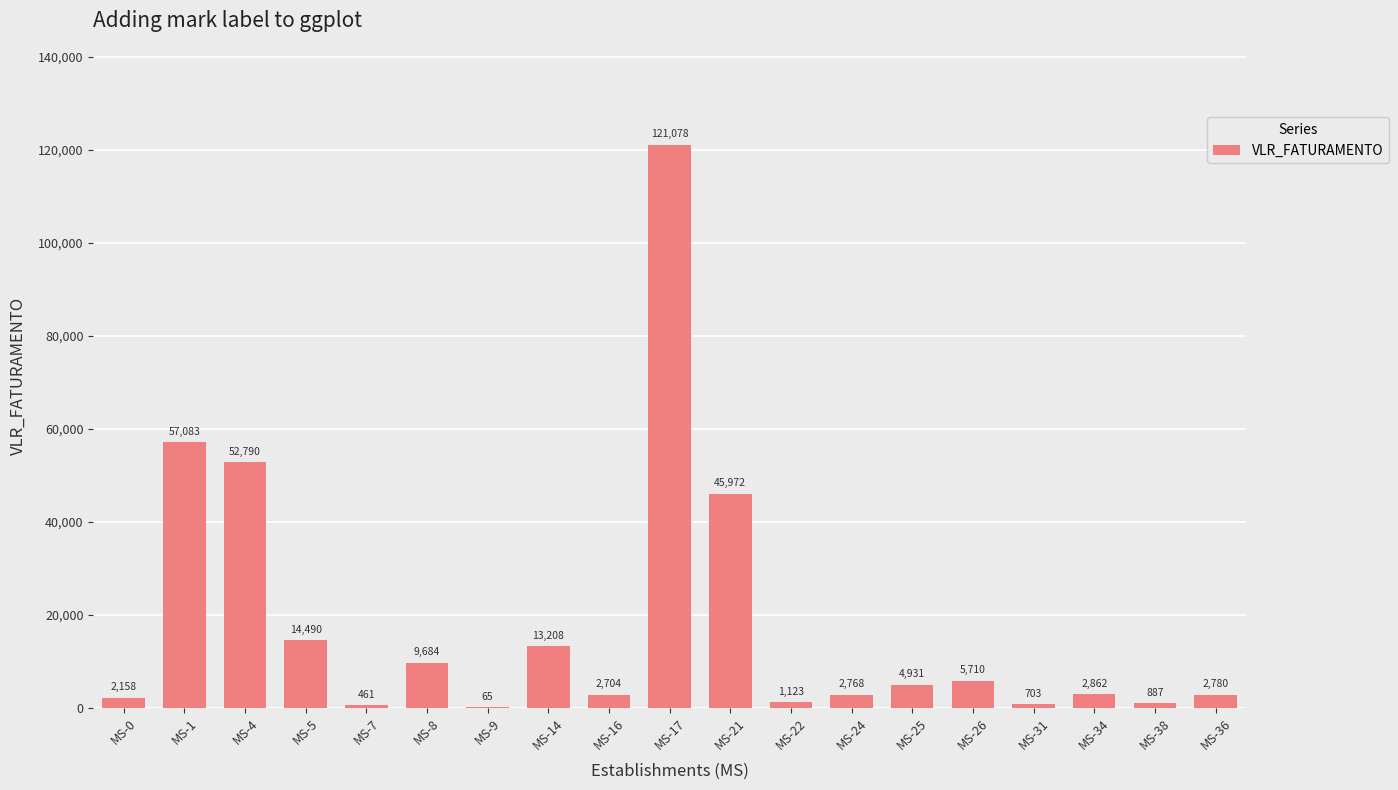

At which label does the data first exceed 2862?

MS-1